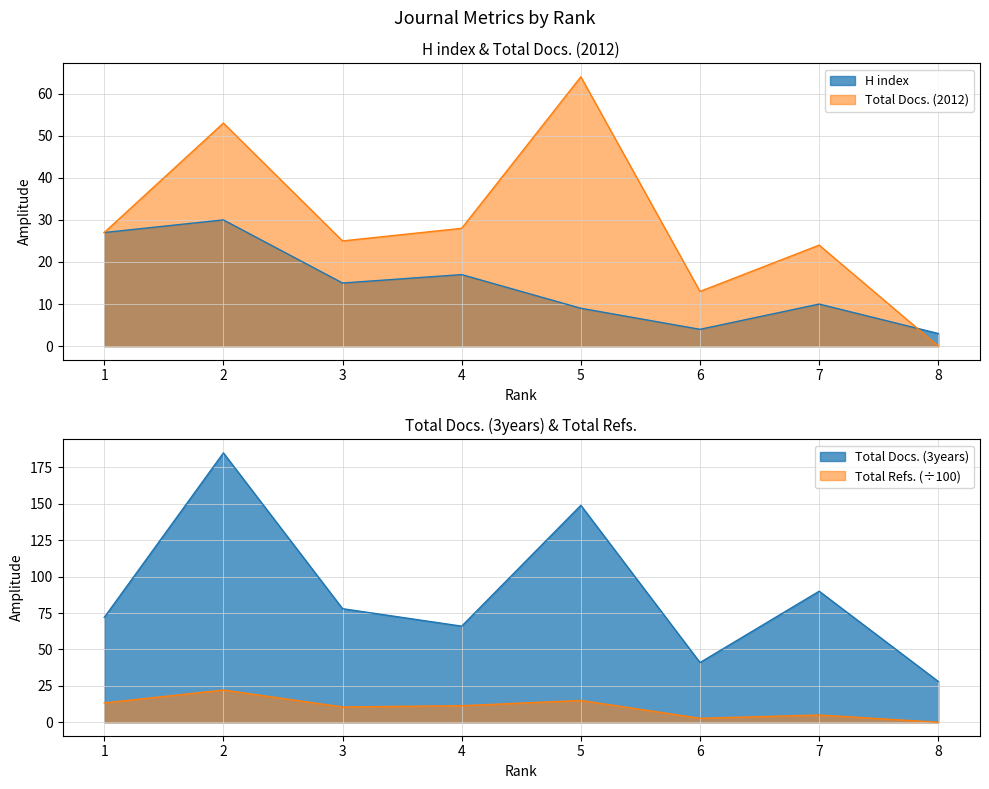

List the labels in order of Total Refs. value, largest first.

2, 5, 1, 4, 3, 7, 6, 8